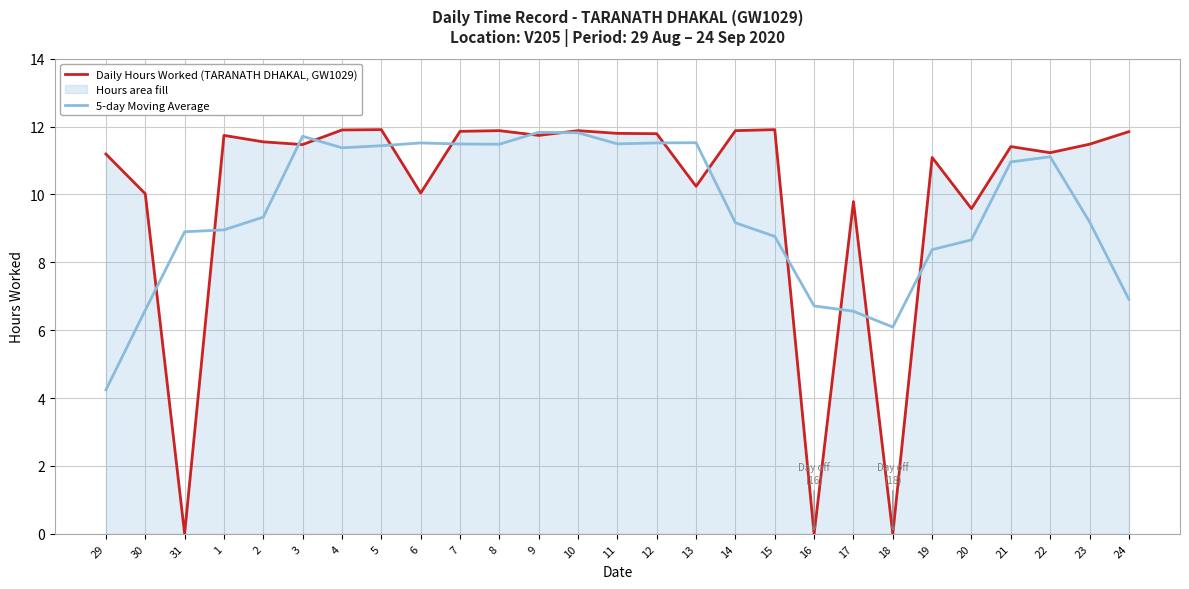

List the series in order of their overall mean, lowest first.

5-day Moving Average, Daily Hours Worked (TARANATH DHAKAL, GW1029)